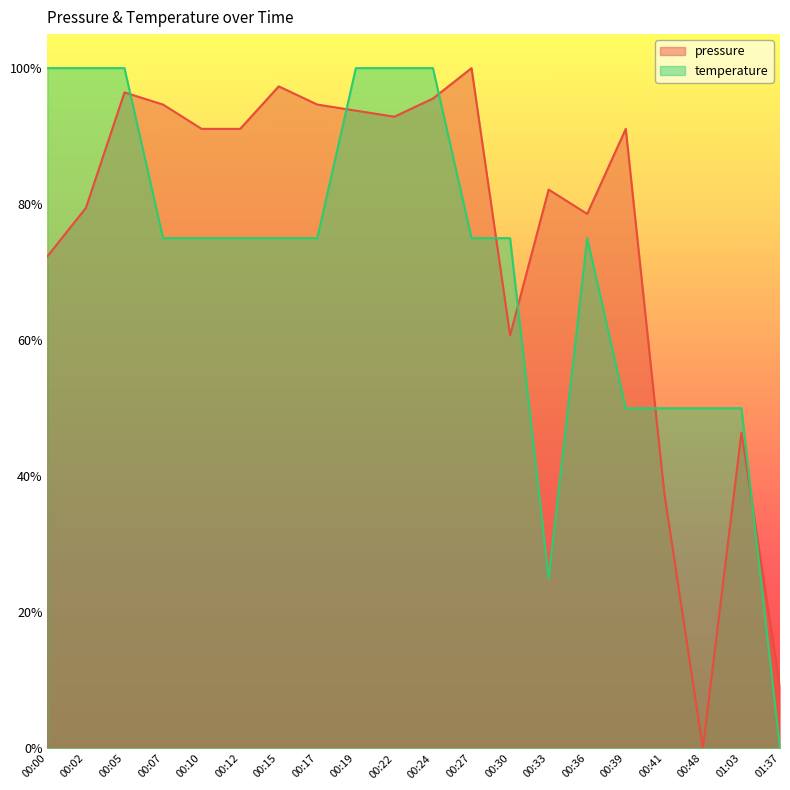

Rank the series by their maximum value, from lowest to highest.

temperature, pressure